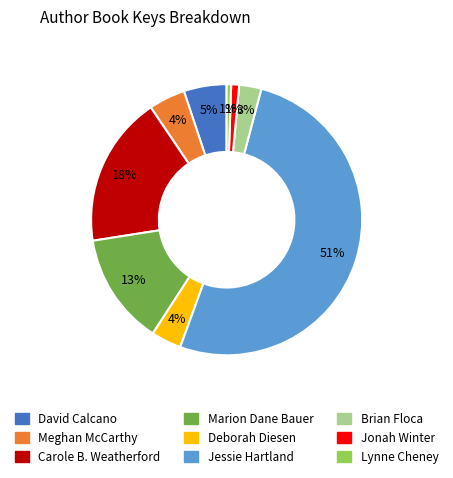

How many segments does this pie chart have?

9